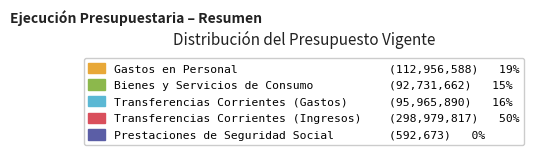

Is Transferencias Corrientes (Ingresos) the majority of the pie?

No